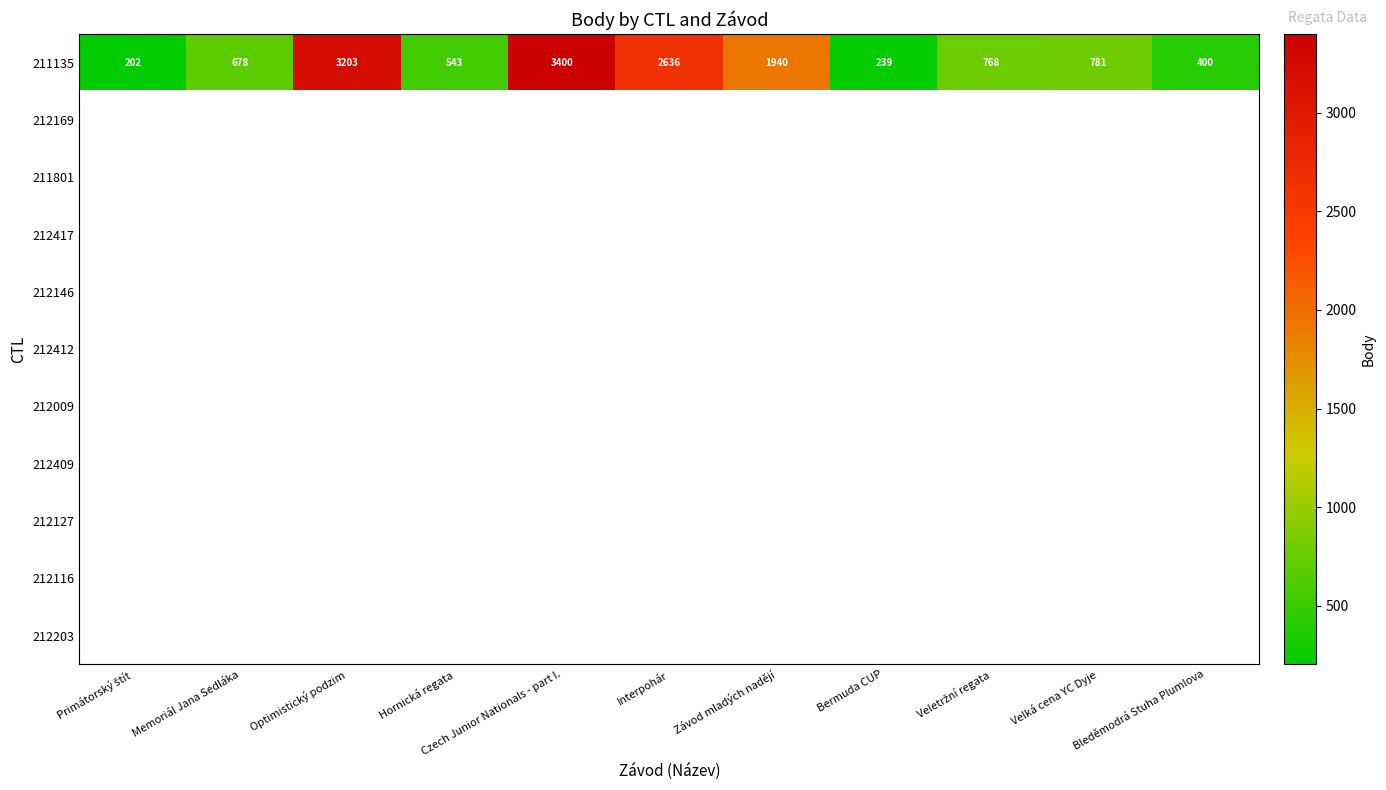

What is the difference between the second highest and minimum values in the 211135 series?

3001